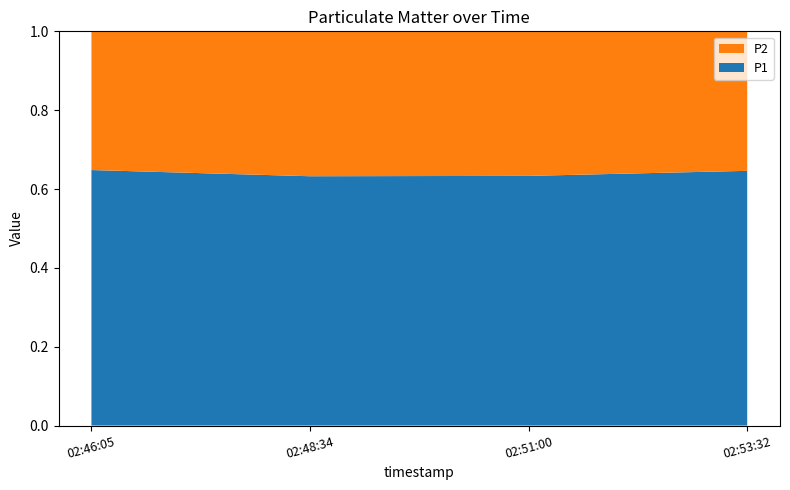

Reading left to right, extract all data points from this chart.

P1: 5.2	5.8	5.7	4.9
P2: 2.9	3.4	3.3	2.7